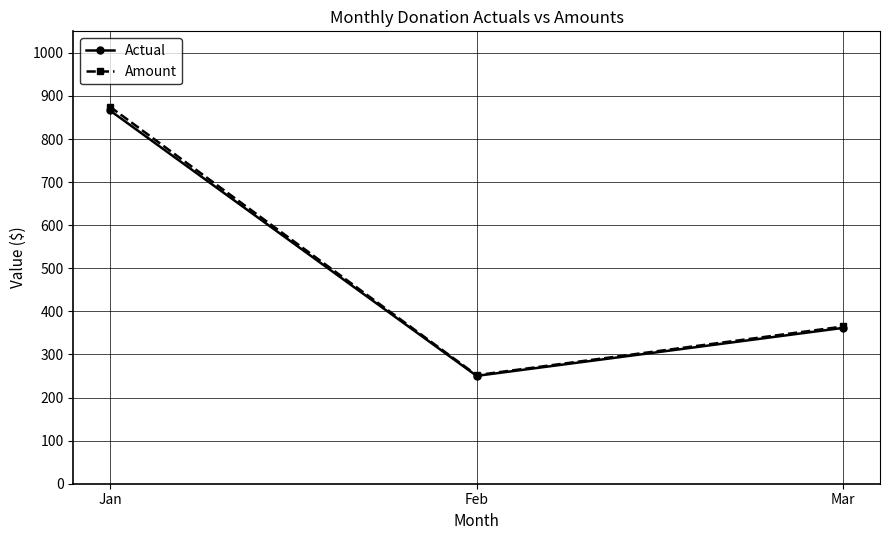

What is the approximate value of Actual at Jan?

866.4